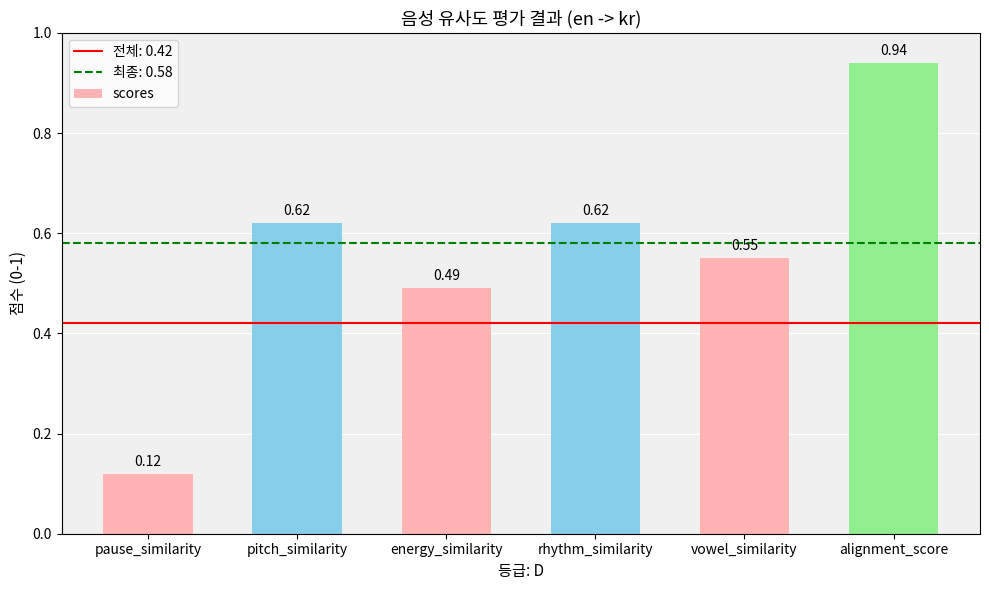

At which category does the chart reach its peak across all series?

alignment_score